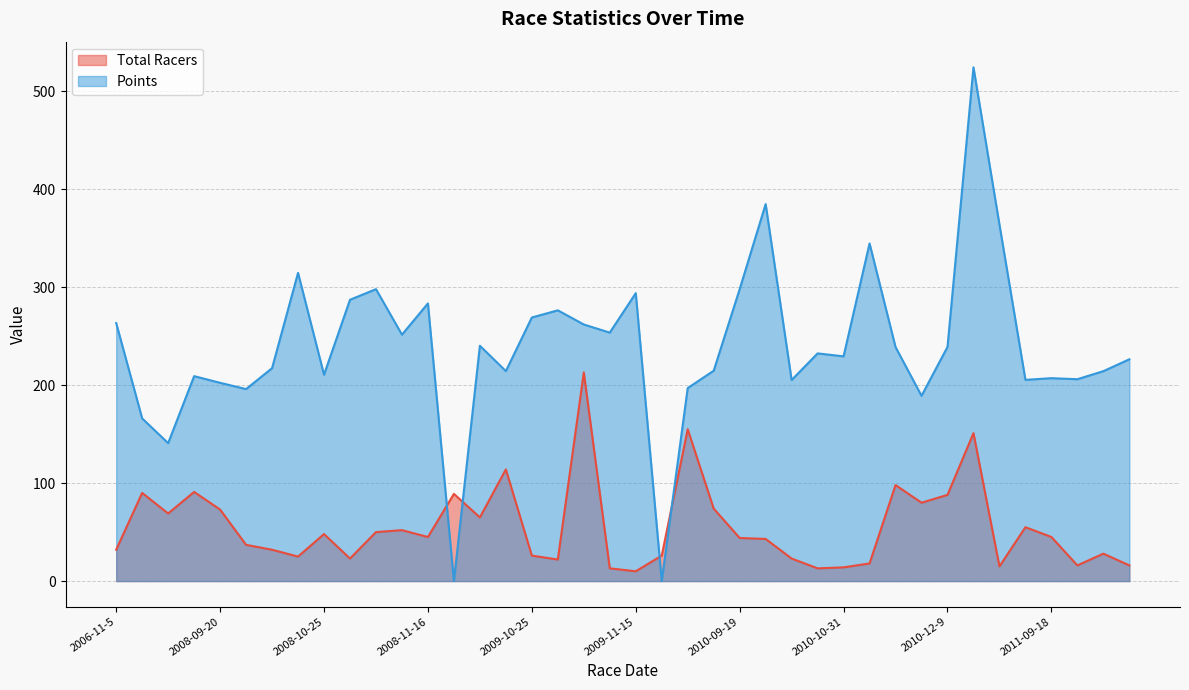

At which label does Points first exceed 232?

2006-11-5